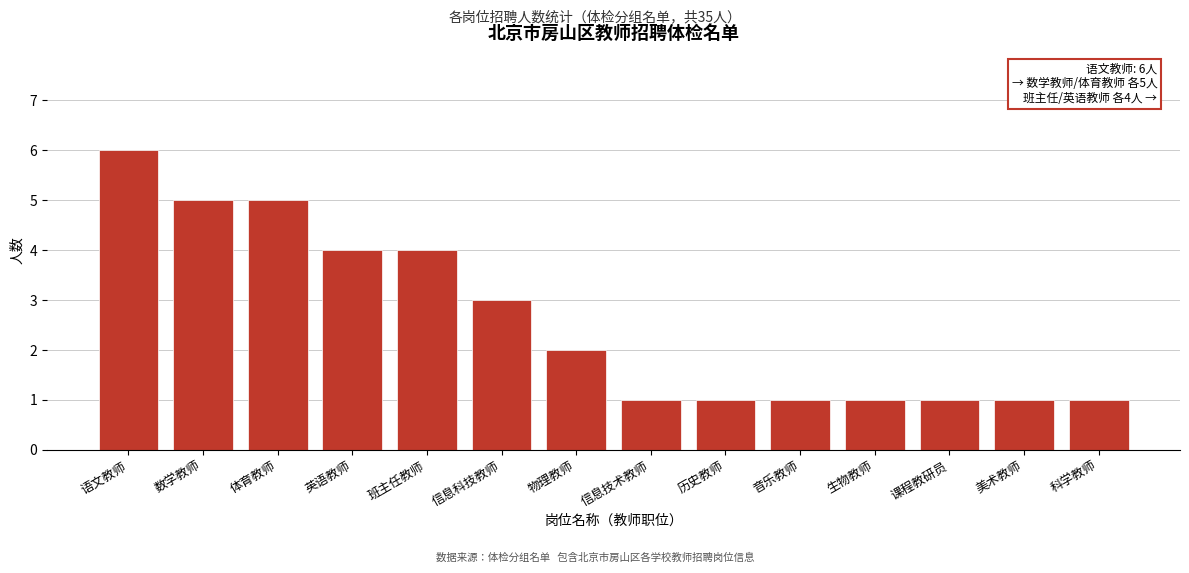

Reading right to left, transcribe all the data shown in this chart.

1	1	1	1	1	1	1	2	3	4	4	5	5	6